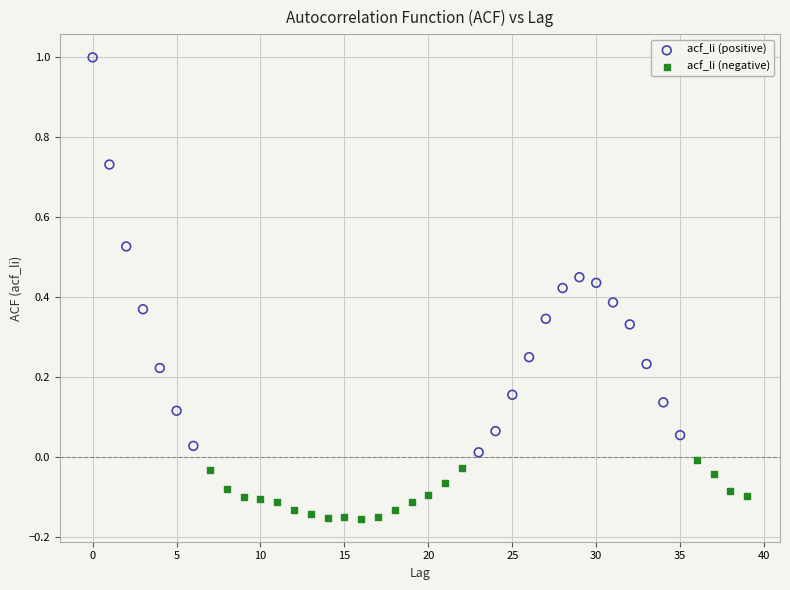

Which series has the widest spread of Y values?

acf_li (positive)